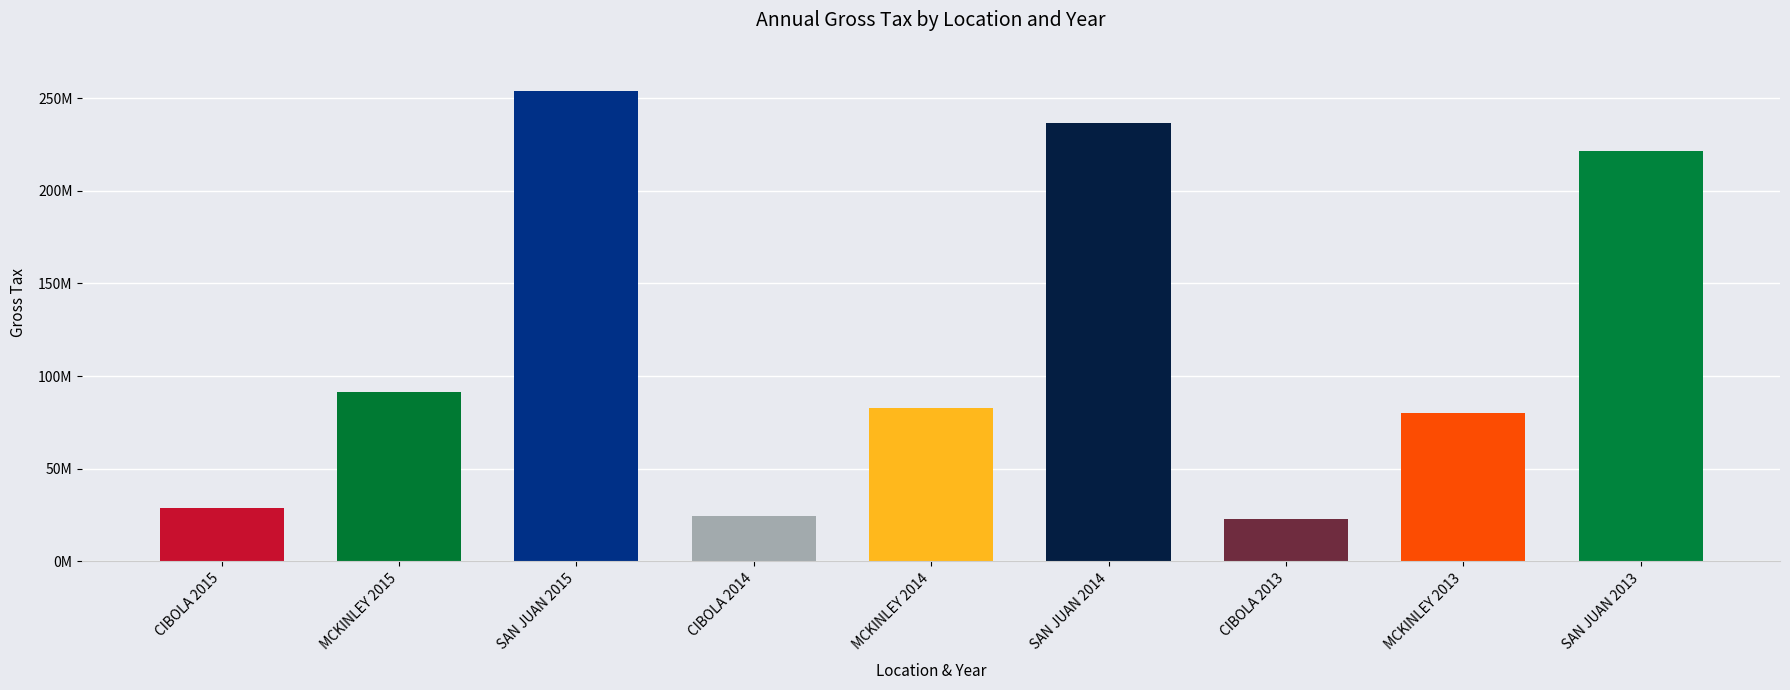

Rank the categories by value from highest to lowest.

SAN JUAN 2015, SAN JUAN 2014, SAN JUAN 2013, MCKINLEY 2015, MCKINLEY 2014, MCKINLEY 2013, CIBOLA 2015, CIBOLA 2014, CIBOLA 2013